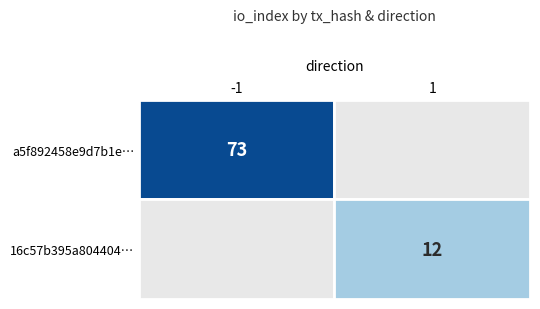

Is the value of 16c57b395a804404ef422957c7ee27cc0cbad32 at direction greater than the value of a5f892458e9d7b1e867a6bee6d34c78ce43d37f at io_index?

No